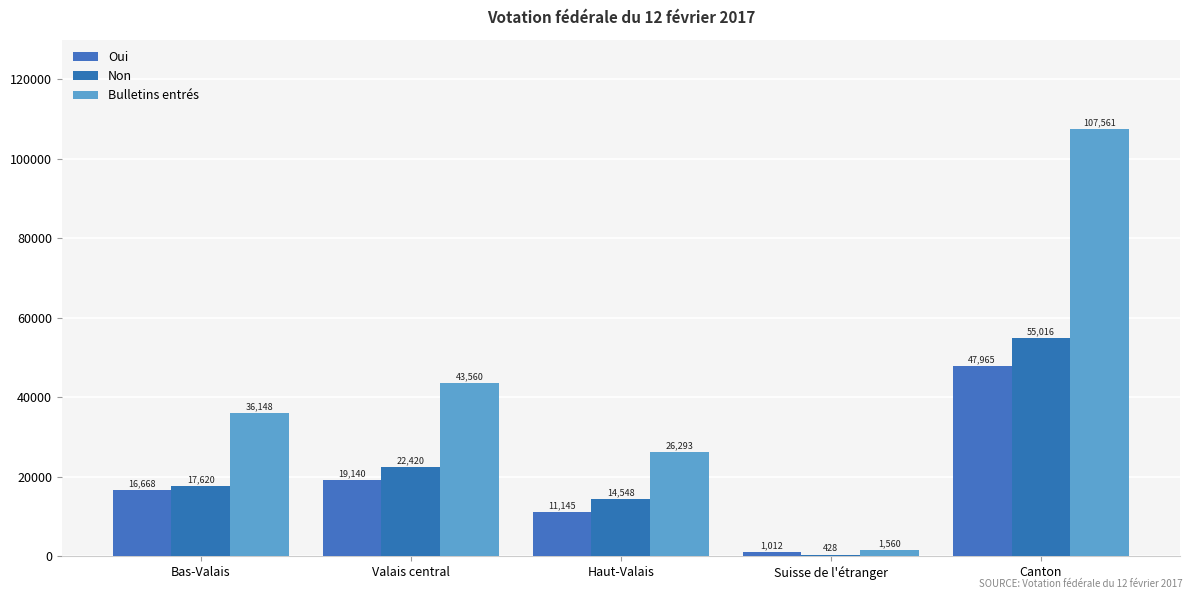

Count the number of data series in this chart.

3